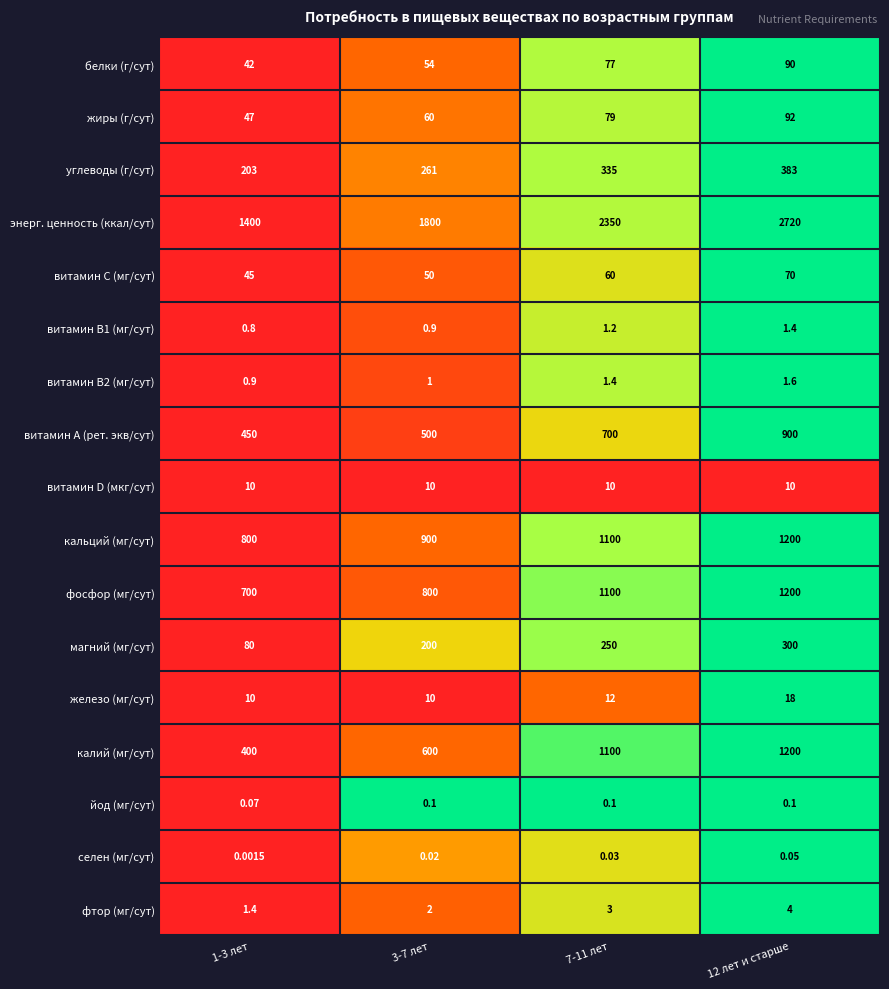

How many series are shown in this chart?

17